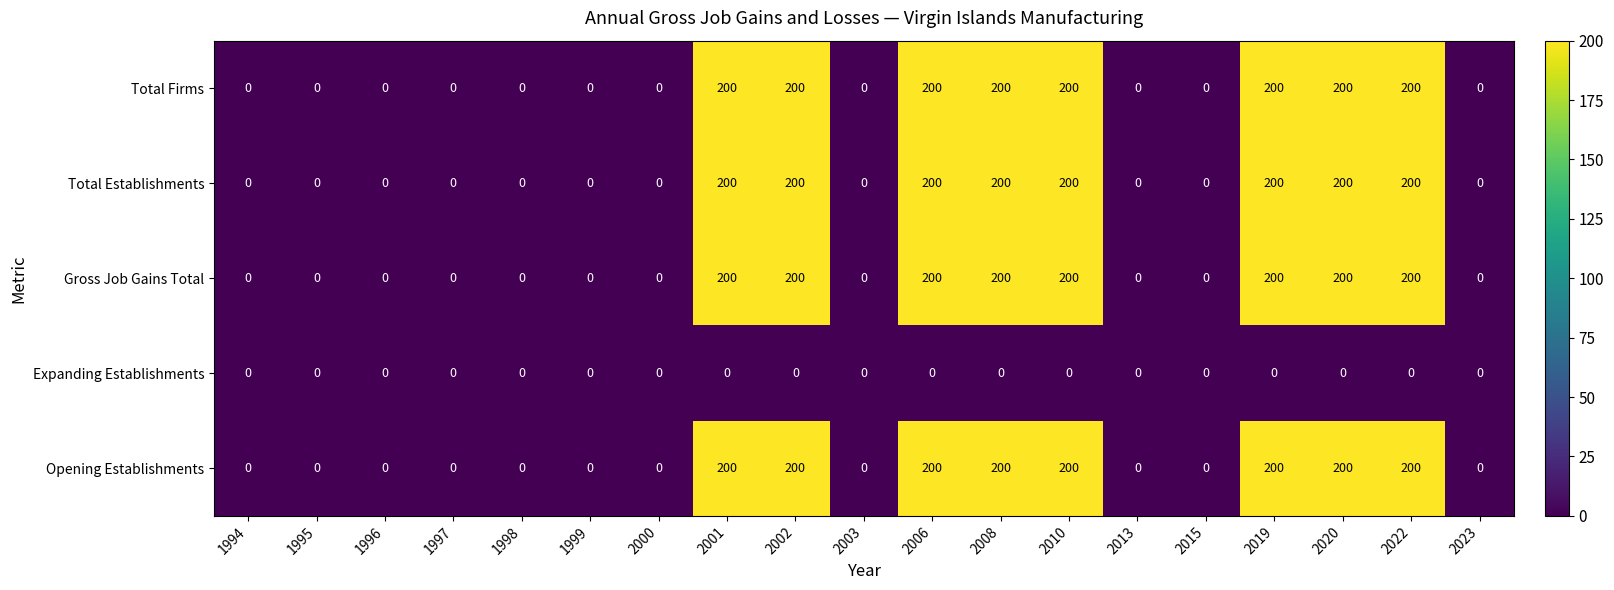

Is the value of Total Establishments at 2022 greater than the value of Total Firms at 2003?

Yes